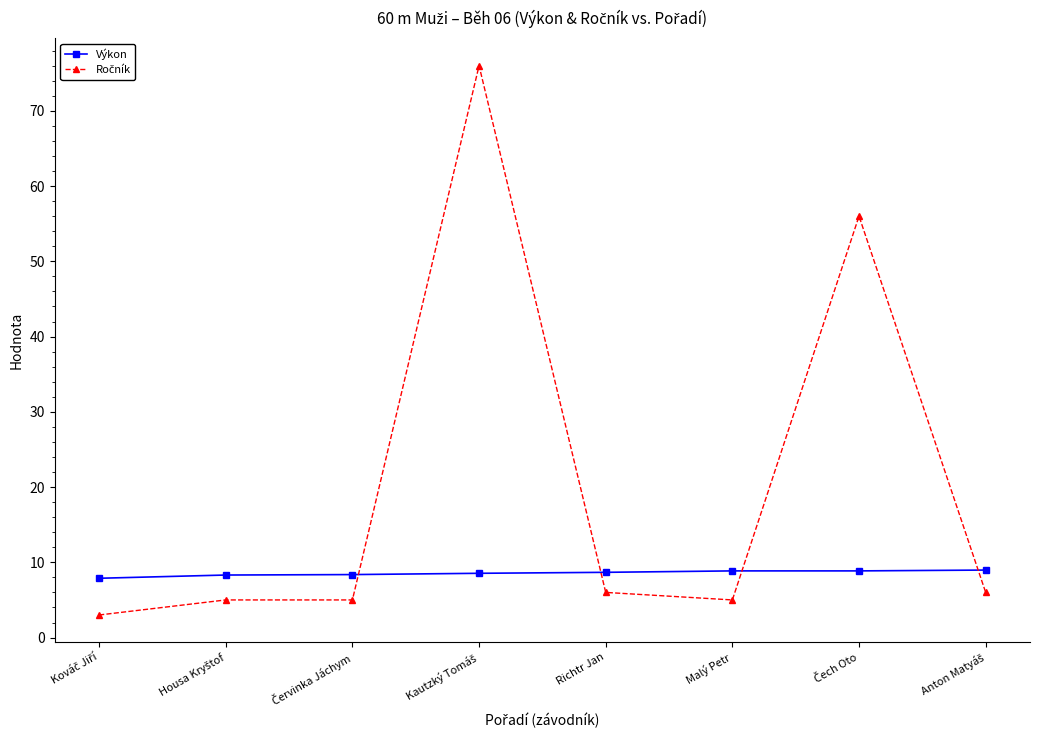

How many lines are shown in the chart?

2